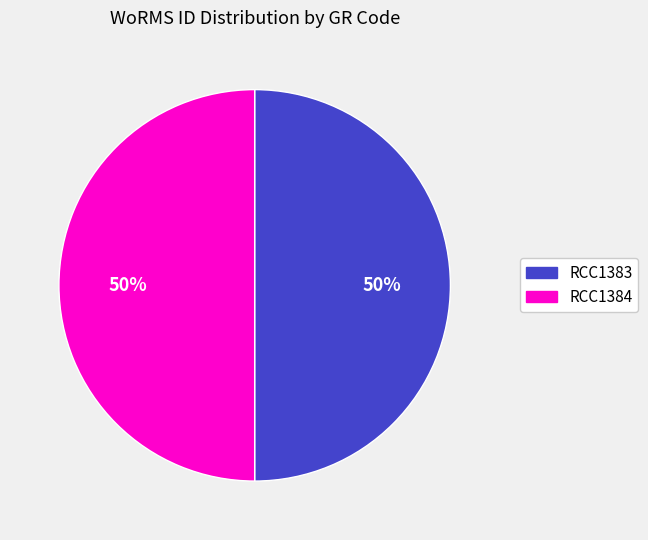

Is the sum of RCC1384 and RCC1383 greater than half?

Yes